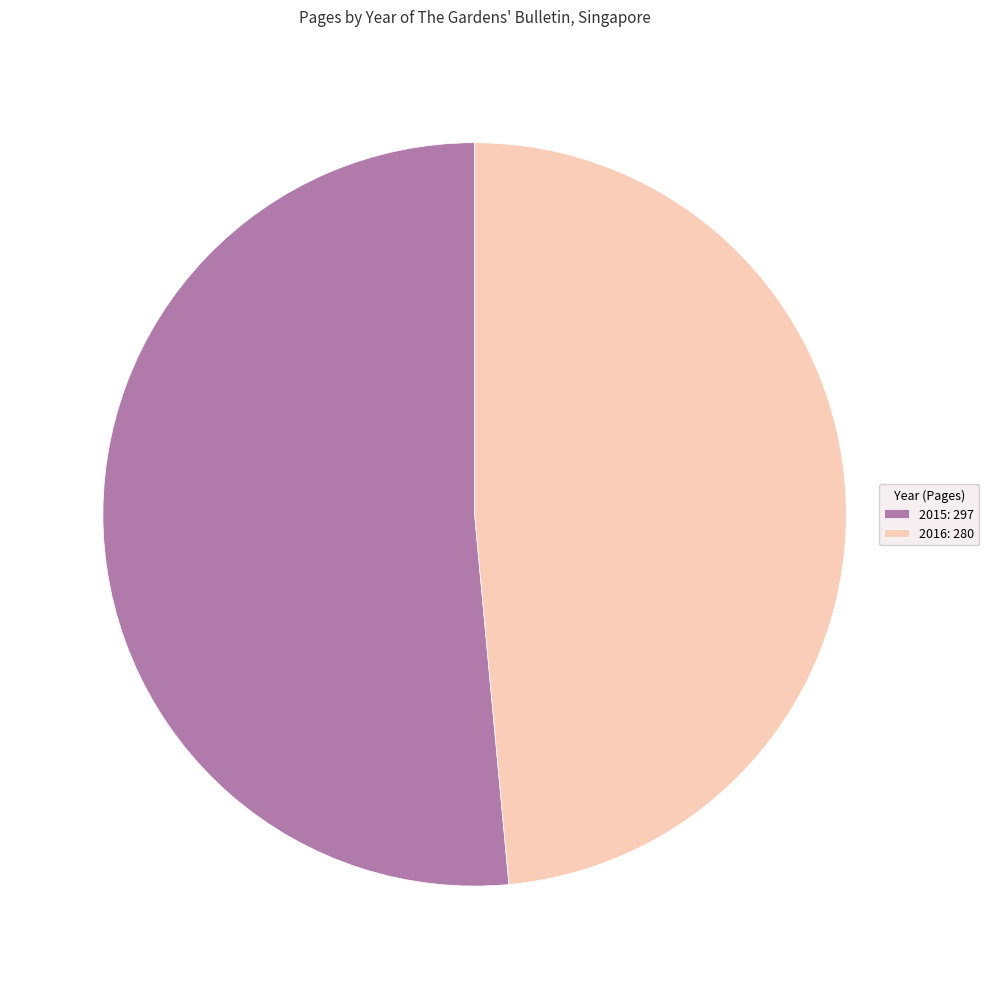

Rank the categories by value from highest to lowest.

2015, 2016